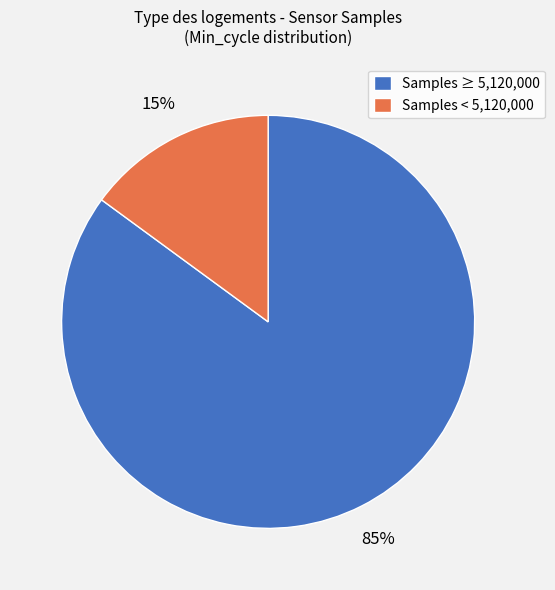

Rank the categories by value from highest to lowest.

Samples ≥ 5,120,000, Samples < 5,120,000